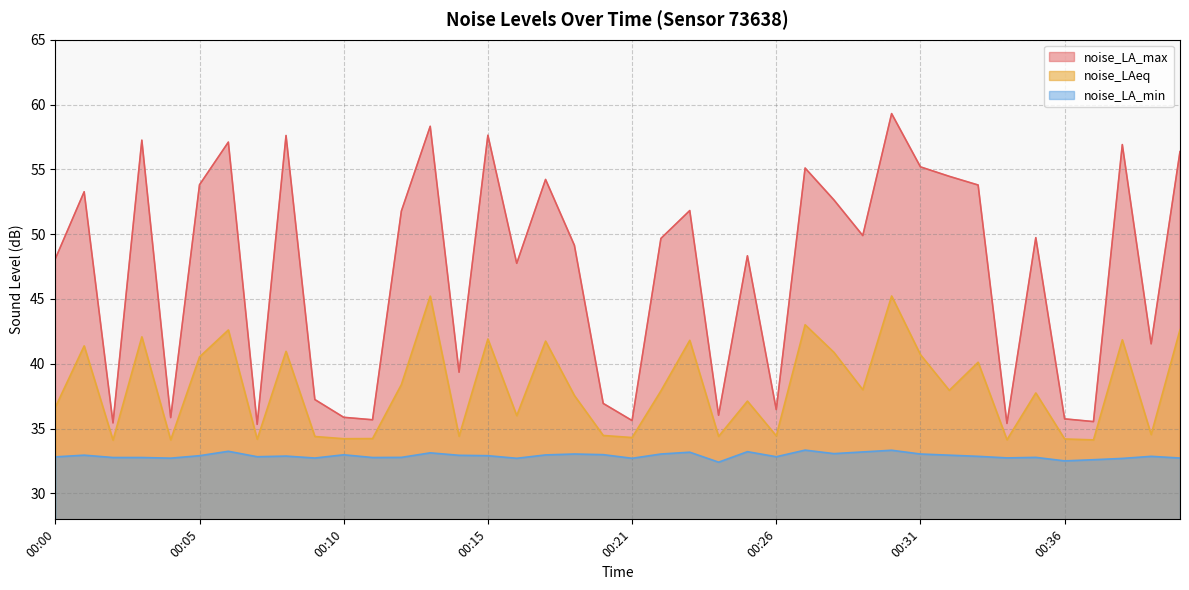

True or false: noise_LA_min and noise_LA_max cross at least once.

False